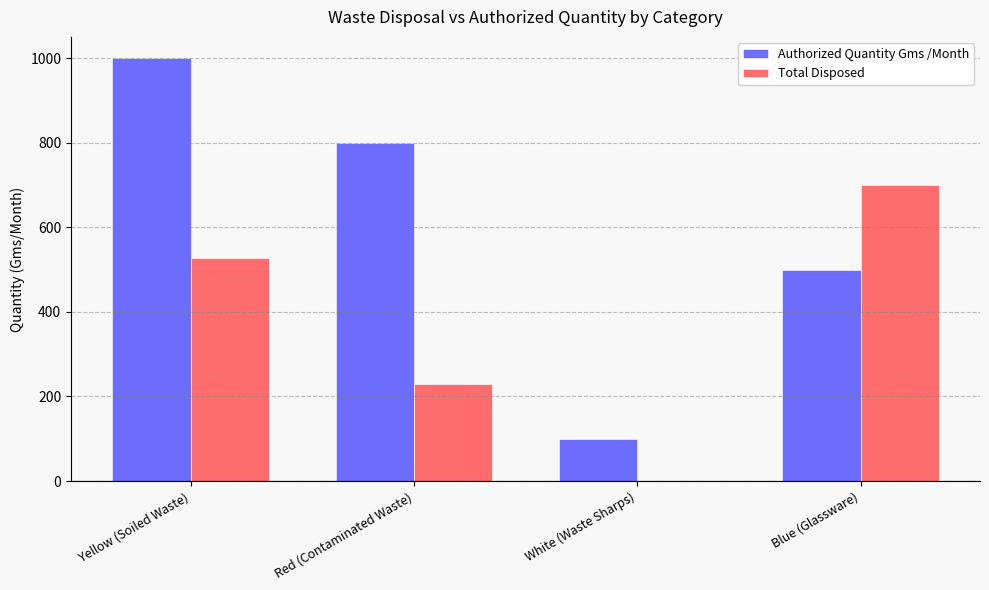

What is the total value across all series at White (Waste Sharps)?

100